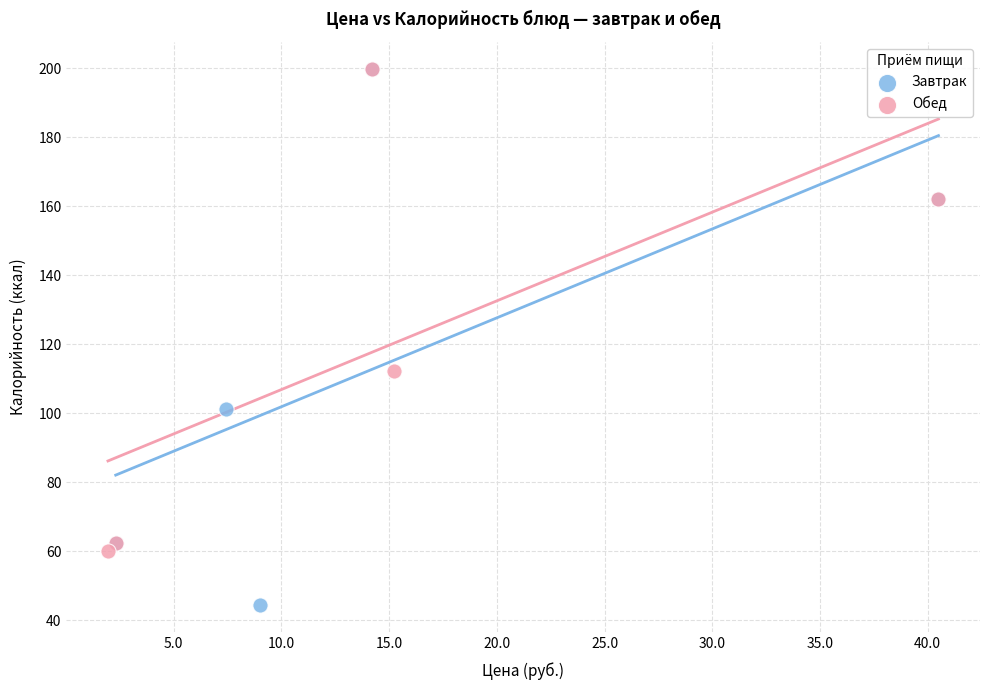

Which series contains the lowest Y value?

Завтрак